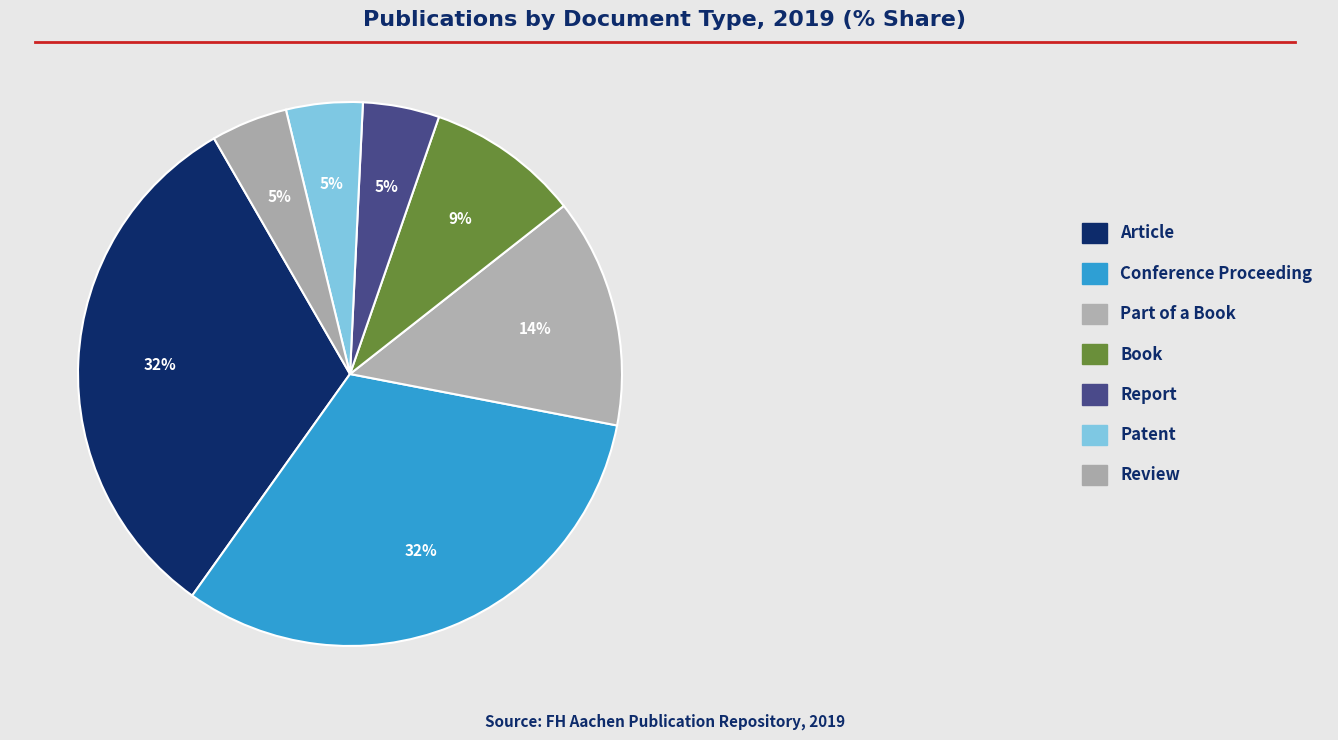

What is the smallest slice in the pie chart?

Report